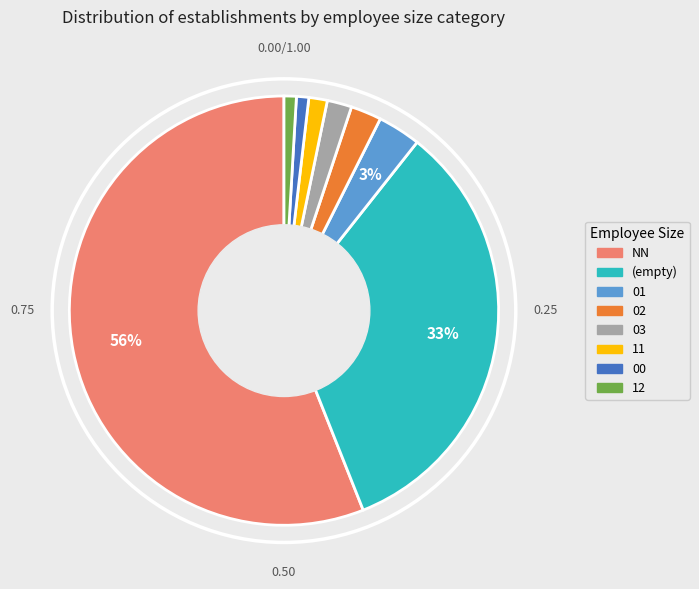

Does any single category account for the majority?

Yes